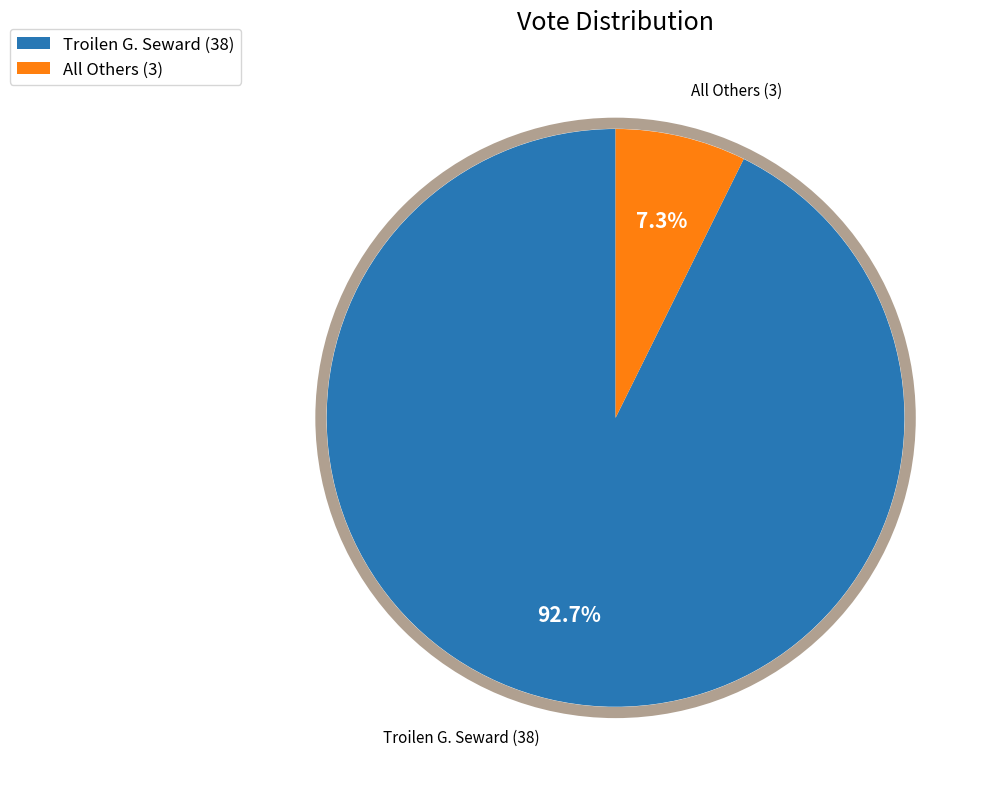

Is the sum of All Others (3) and Troilen G. Seward (38) greater than half?

Yes